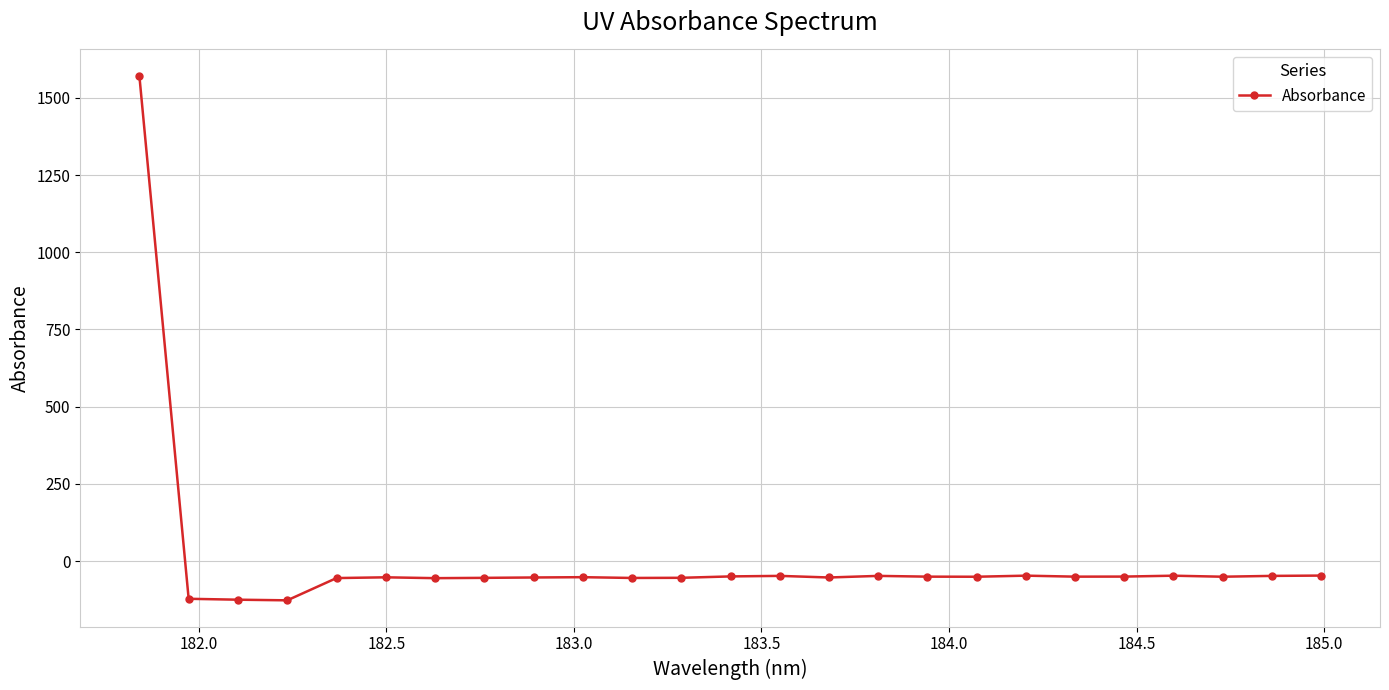

What is the sum of all values?

123.1